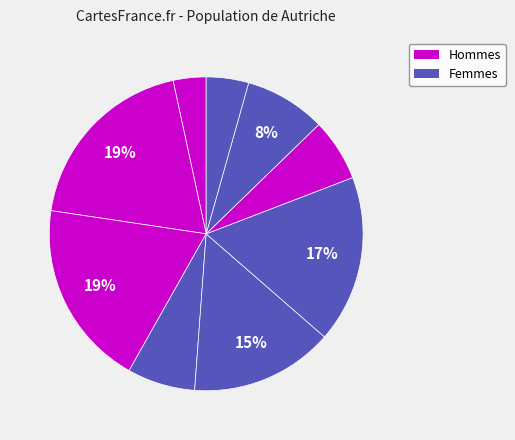

Is there any slice that represents more than half of the pie?

No